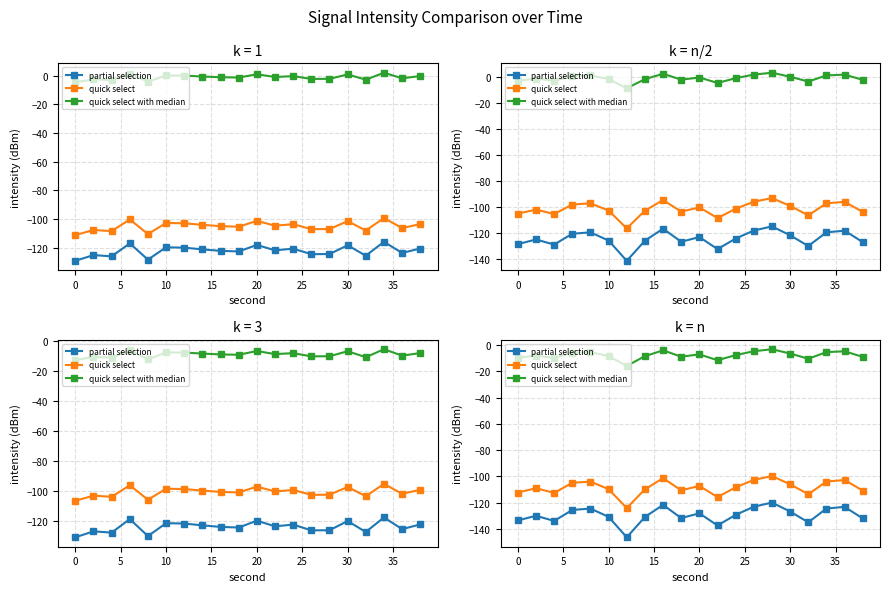

What are all the series names shown in the legend?

partial selection, quick select, quick select with median